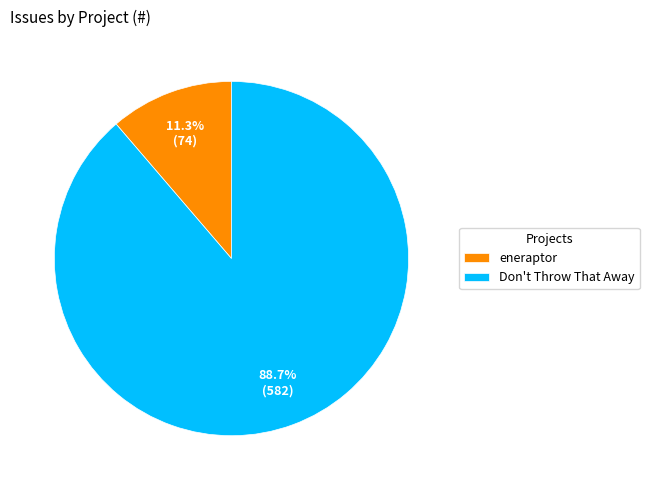

Rank the categories by value from lowest to highest.

eneraptor, Don't Throw That Away